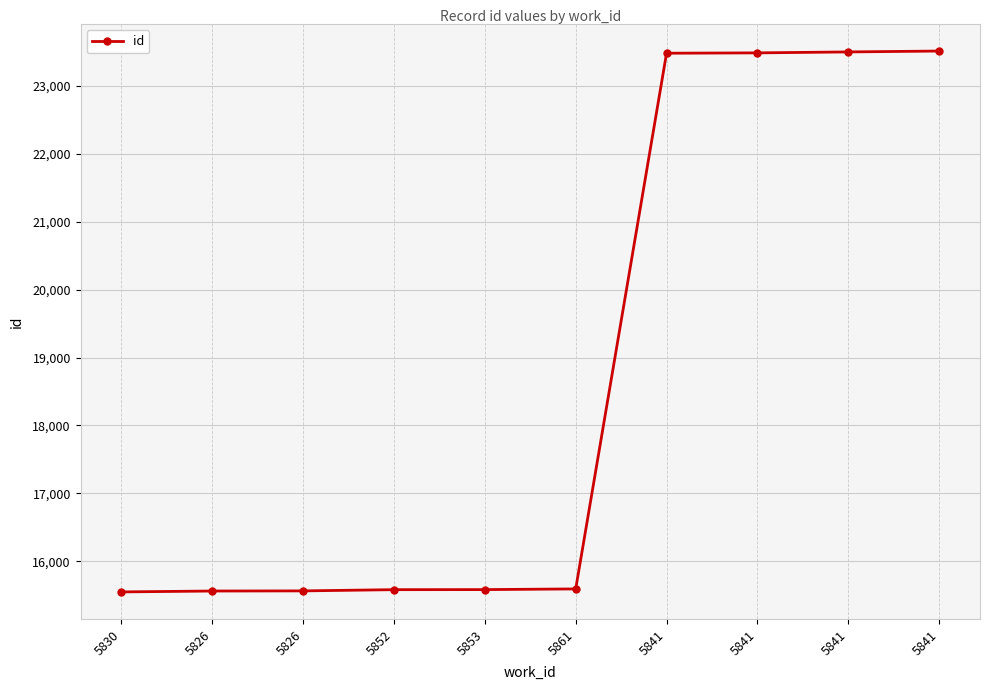

Is this an area chart (filled region under the line)?

No